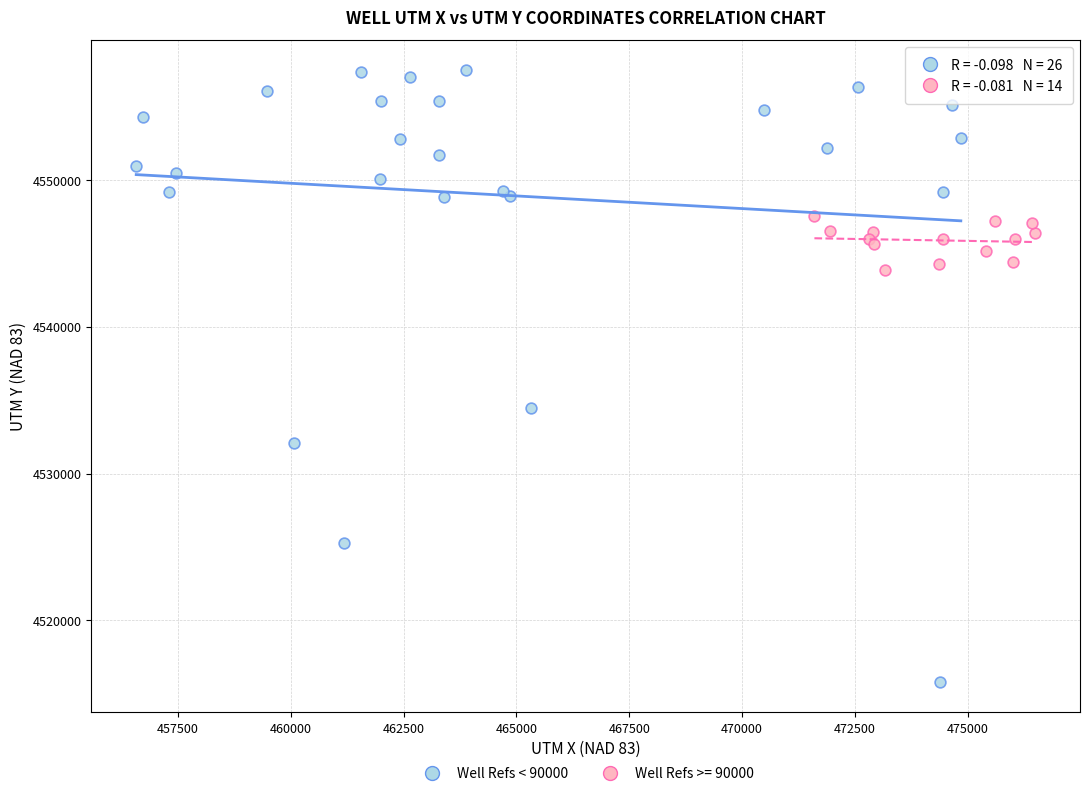

Which series has the widest spread of Y values?

Well Refs < 90000